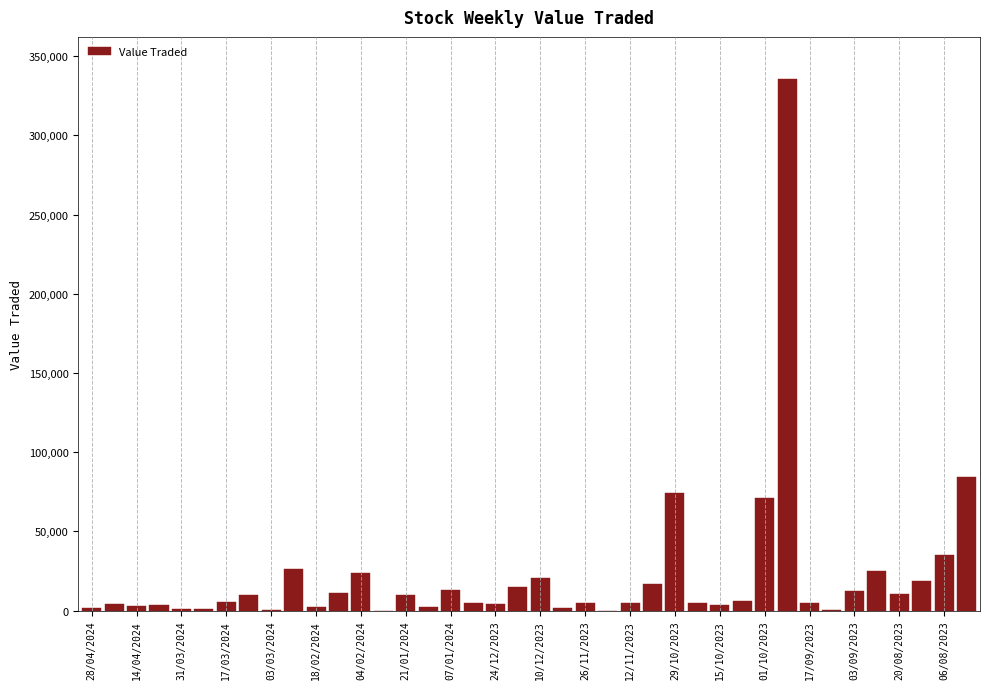

What is the greatest value displayed?

335305